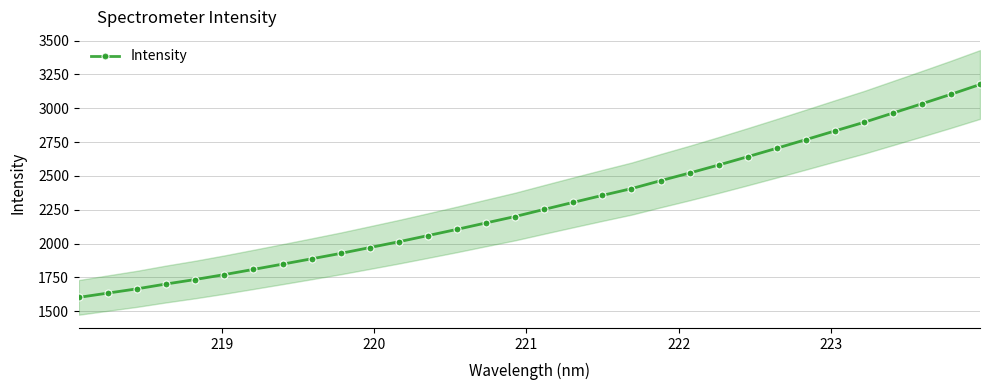

What is the value of the Intensity point at the 8th from the left?

1848.1